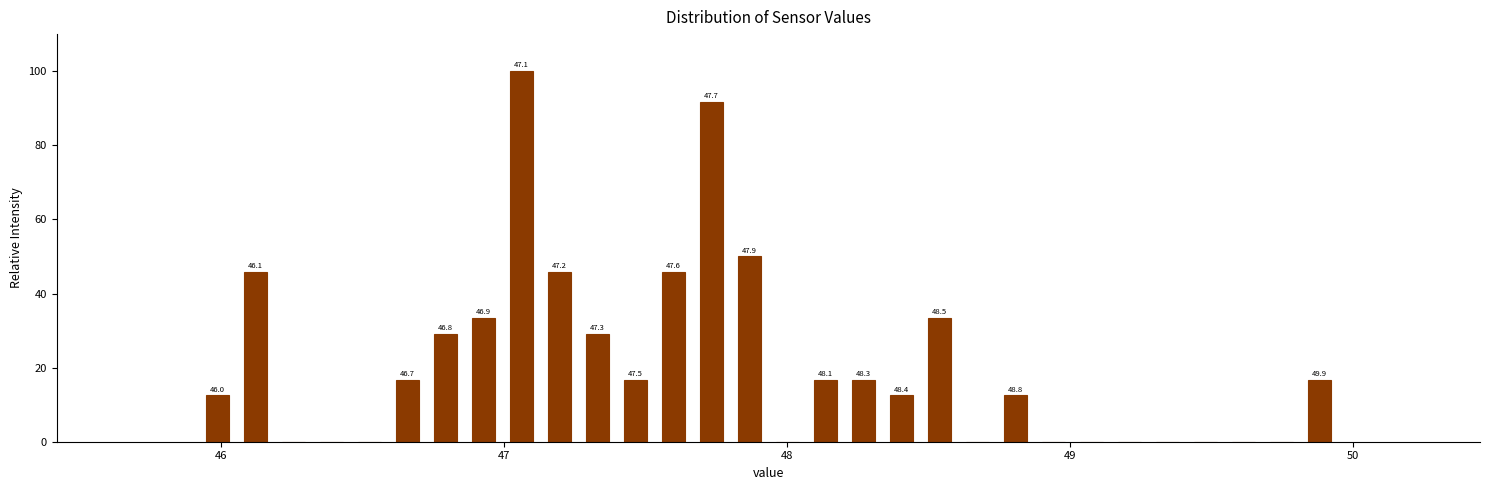

Around what value on the x-axis is the tallest bar? Give the approximate position of its centre, as read against the axis.

47.1